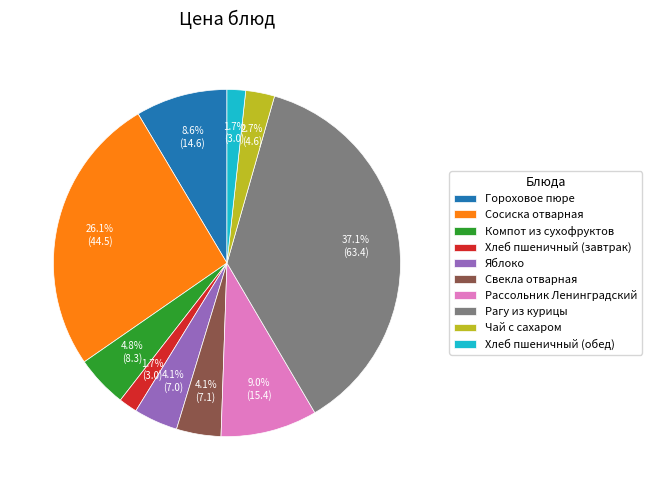

Is it true that Чай с сахаром is 9% of the pie?

False